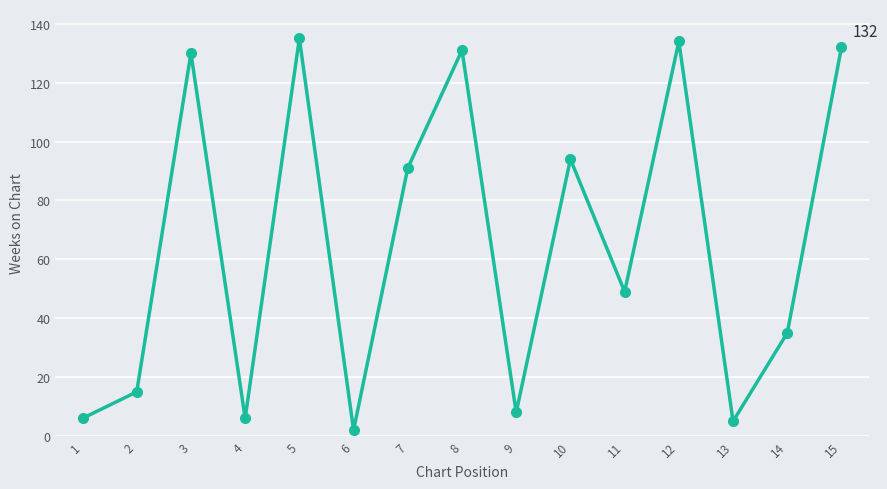

The value at 12 is 134. True or false?

True